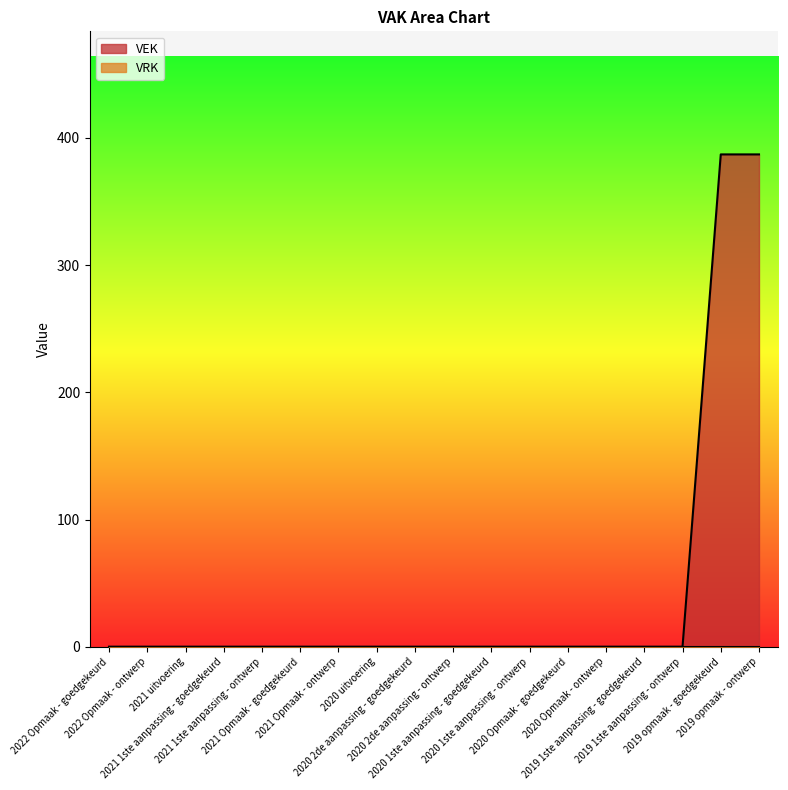

How many values exceed 0?

2